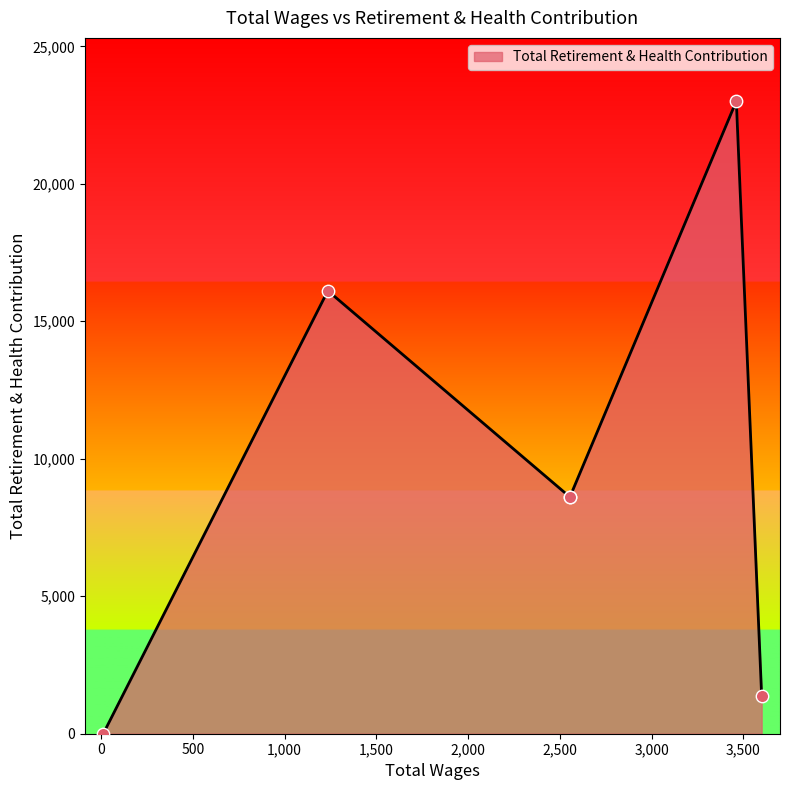

Between 12.0 and 3462.0, which is larger?

3462.0